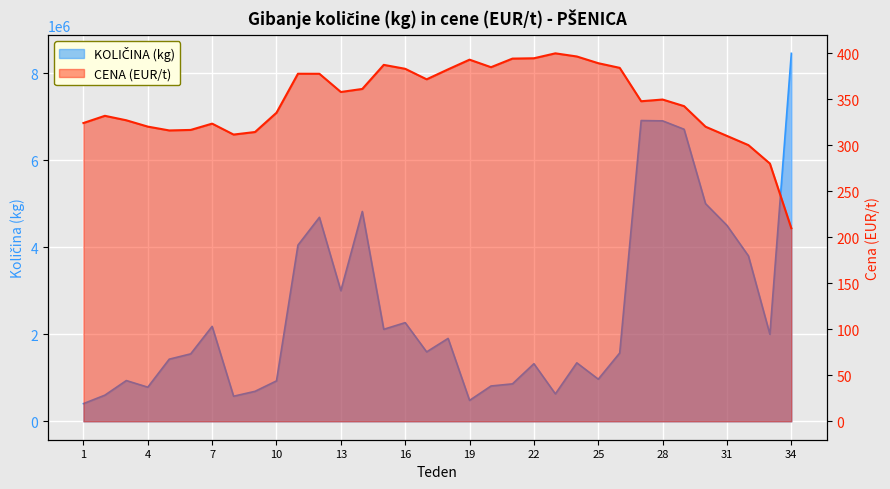

Is it true that CENA (EUR/t) equals 310.0 at 31?

True